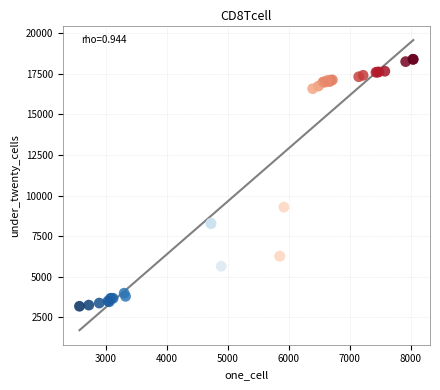

What Y value in the scatter plot is closest to 10792?

9292